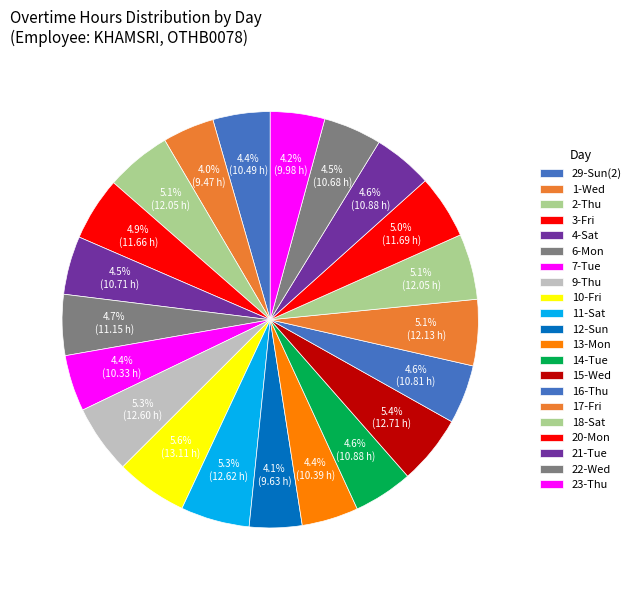

Between 3-Fri and 29-Sun(2), which is larger?

3-Fri